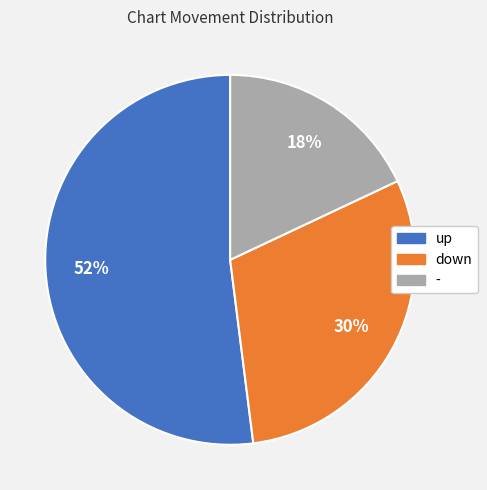

The up slice represents 52% of the pie. True or false?

True